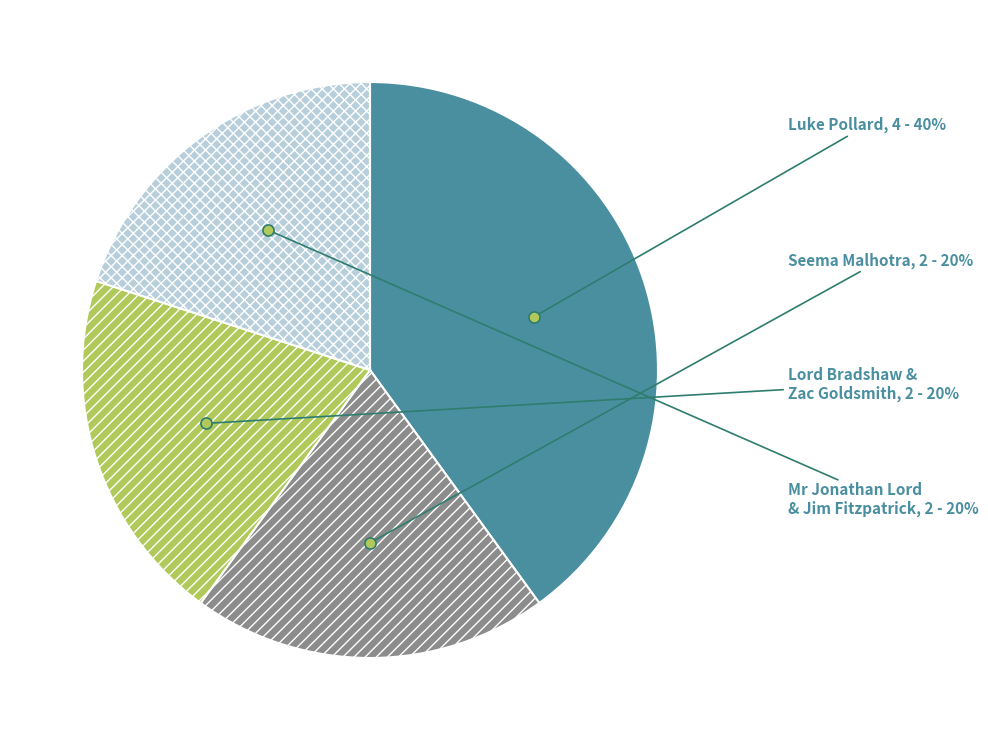

Is it true that Lord Bradshaw & Zac Goldsmith is 27% of the pie?

False